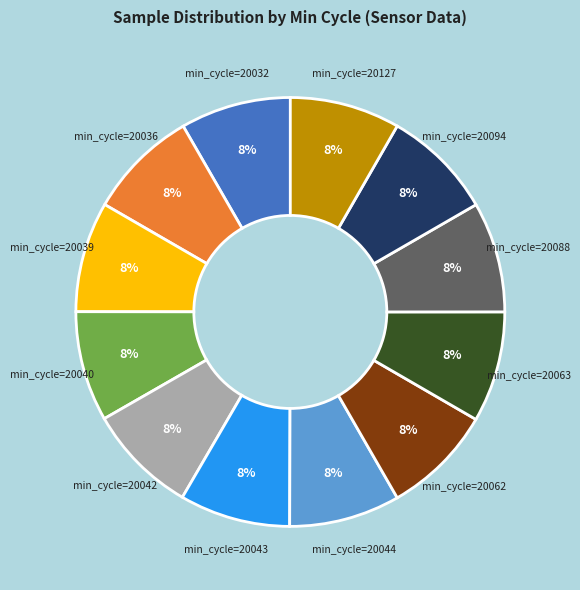

Is there any slice that represents more than half of the pie?

No